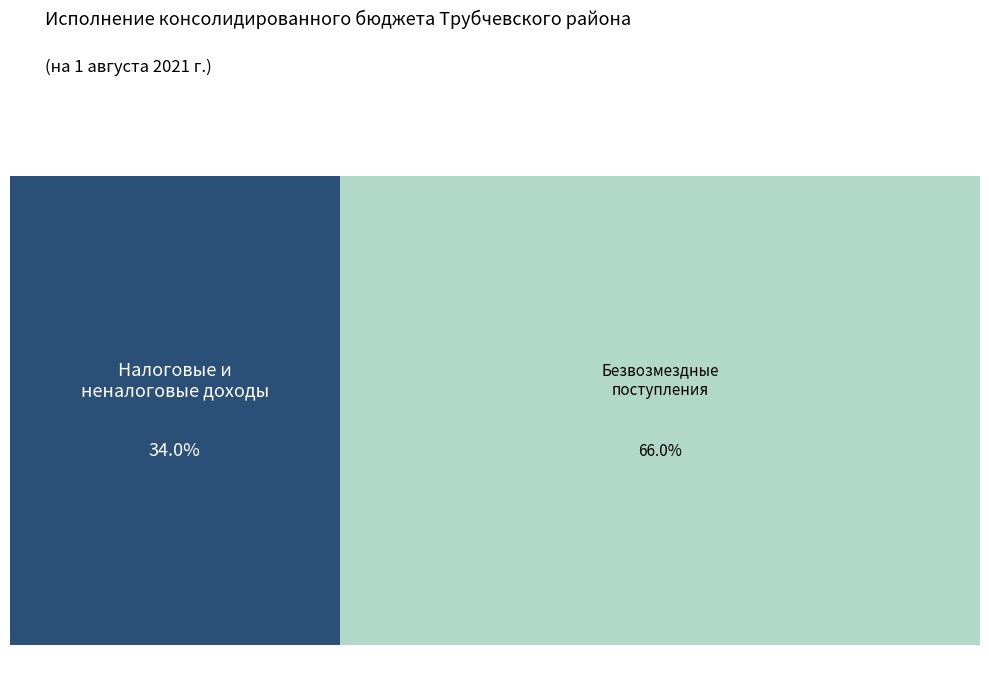

What is the change in value from НАЛОГОВЫЕ И НЕНАЛОГОВЫЕ ДОХОДЫ to БЕЗВОЗМЕЗДНЫЕ ПОСТУПЛЕНИЯ?

+116602789.8